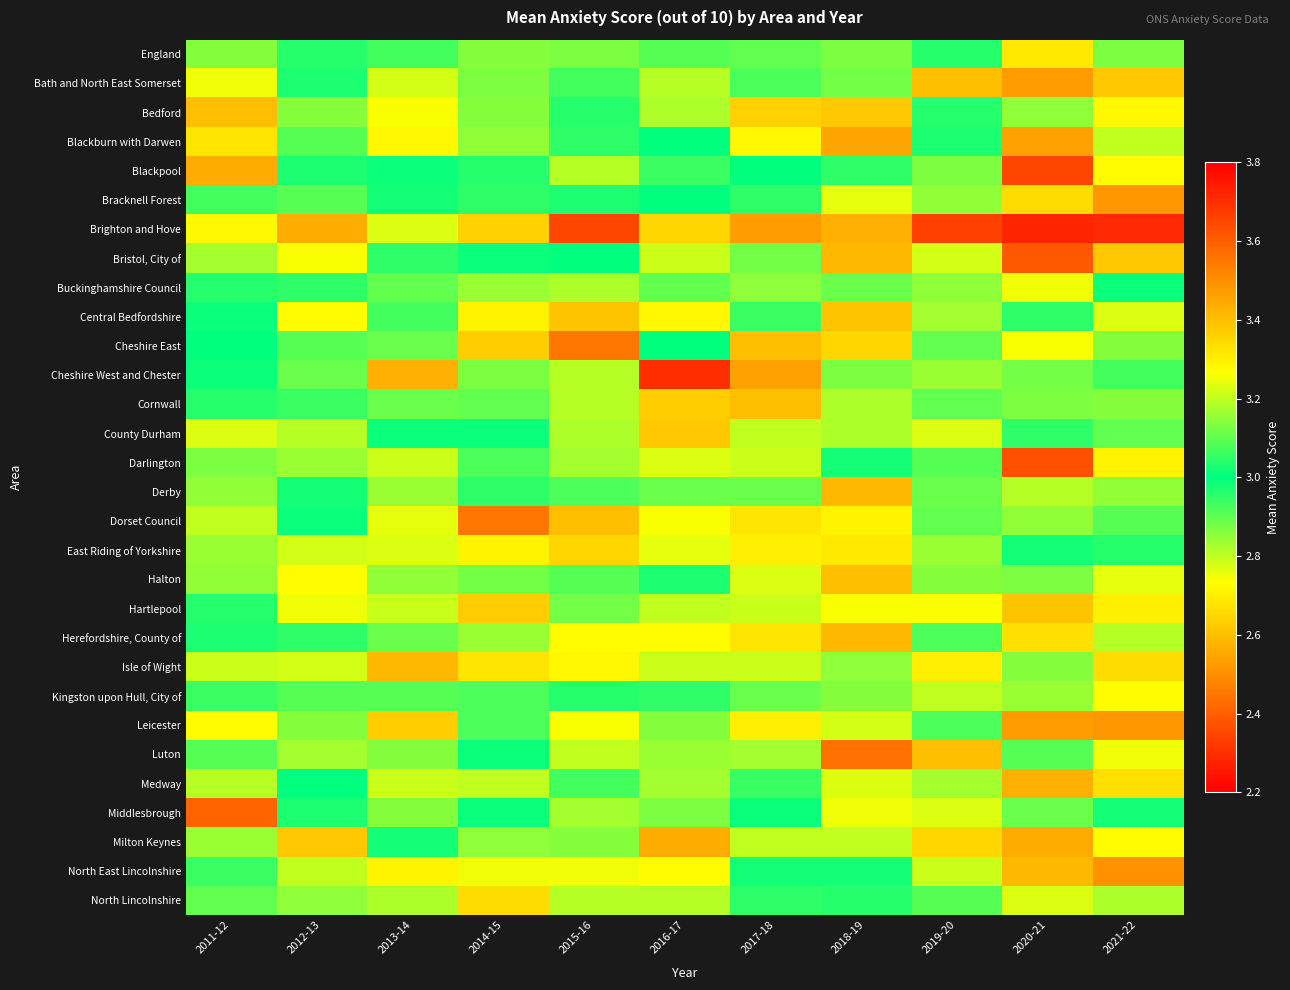

Reading right to left, transcribe all the data shown in this chart.

England: 2021-22=3.1	2020-21=3.3	2019-20=3.0	2018-19=2.9	2017-18=2.9	2016-17=2.9	2015-16=2.9	2014-15=2.9	2013-14=2.9	2012-13=3.0	2011-12=3.1
Bath and North East Somerset: 2021-22=3.4	2020-21=3.5	2019-20=3.4	2018-19=2.9	2017-18=3.1	2016-17=3.2	2015-16=3.1	2014-15=3.1	2013-14=3.2	2012-13=3.0	2011-12=3.2
Bedford: 2021-22=3.3	2020-21=2.9	2019-20=3.0	2018-19=2.6	2017-18=2.6	2016-17=3.2	2015-16=3.0	2014-15=2.9	2013-14=2.7	2012-13=3.1	2011-12=3.4
Blackburn with Darwen: 2021-22=3.2	2020-21=3.5	2019-20=3.0	2018-19=2.5	2017-18=2.7	2016-17=3.0	2015-16=3.0	2014-15=3.1	2013-14=3.3	2012-13=3.1	2011-12=3.3
Blackpool: 2021-22=3.3	2020-21=3.6	2019-20=3.1	2018-19=3.0	2017-18=3.0	2016-17=3.1	2015-16=2.8	2014-15=3.0	2013-14=3.0	2012-13=3.0	2011-12=3.4
Bracknell Forest: 2021-22=3.5	2020-21=3.3	2019-20=3.1	2018-19=2.8	2017-18=3.0	2016-17=3.0	2015-16=3.0	2014-15=3.0	2013-14=3.0	2012-13=3.1	2011-12=2.9
Brighton and Hove: 2021-22=3.7	2020-21=3.7	2019-20=3.7	2018-19=3.4	2017-18=3.5	2016-17=3.4	2015-16=3.6	2014-15=3.4	2013-14=3.2	2012-13=3.4	2011-12=3.3
Bristol, City of: 2021-22=3.4	2020-21=3.6	2019-20=3.2	2018-19=3.4	2017-18=3.1	2016-17=3.2	2015-16=3.0	2014-15=3.0	2013-14=3.0	2012-13=3.3	2011-12=3.2
Buckinghamshire Council: 2021-22=3.0	2020-21=3.2	2019-20=2.9	2018-19=2.9	2017-18=2.9	2016-17=2.9	2015-16=2.8	2014-15=3.2	2013-14=2.9	2012-13=3.0	2011-12=3.0
Central Bedfordshire: 2021-22=2.8	2020-21=3.0	2019-20=2.8	2018-19=2.6	2017-18=3.1	2016-17=2.7	2015-16=2.6	2014-15=2.7	2013-14=3.1	2012-13=2.7	2011-12=3.0
Cheshire East: 2021-22=3.1	2020-21=3.3	2019-20=3.1	2018-19=2.6	2017-18=2.6	2016-17=3.0	2015-16=2.5	2014-15=2.6	2013-14=2.9	2012-13=2.9	2011-12=3.0
Cheshire West and Chester: 2021-22=2.9	2020-21=3.1	2019-20=2.8	2018-19=2.9	2017-18=2.5	2016-17=2.3	2015-16=2.8	2014-15=2.9	2013-14=2.6	2012-13=2.9	2011-12=3.0
Cornwall: 2021-22=3.1	2020-21=3.1	2019-20=2.9	2018-19=2.8	2017-18=2.6	2016-17=2.6	2015-16=2.8	2014-15=2.9	2013-14=2.9	2012-13=2.9	2011-12=3.0
County Durham: 2021-22=2.9	2020-21=3.0	2019-20=3.2	2018-19=2.8	2017-18=2.8	2016-17=2.6	2015-16=3.2	2014-15=3.0	2013-14=3.0	2012-13=3.2	2011-12=3.2
Darlington: 2021-22=3.3	2020-21=3.6	2019-20=3.1	2018-19=3.0	2017-18=2.8	2016-17=2.8	2015-16=2.8	2014-15=2.9	2013-14=2.8	2012-13=2.8	2011-12=2.9
Derby: 2021-22=3.1	2020-21=3.2	2019-20=2.9	2018-19=2.6	2017-18=2.9	2016-17=2.9	2015-16=2.9	2014-15=3.0	2013-14=3.2	2012-13=3.0	2011-12=3.1
Dorset Council: 2021-22=2.9	2020-21=3.1	2019-20=3.1	2018-19=2.7	2017-18=2.7	2016-17=2.7	2015-16=2.6	2014-15=2.5	2013-14=2.8	2012-13=3.0	2011-12=2.8
East Riding of Yorkshire: 2021-22=3.0	2020-21=3.0	2019-20=2.8	2018-19=2.7	2017-18=2.7	2016-17=2.8	2015-16=2.6	2014-15=2.7	2013-14=2.8	2012-13=2.8	2011-12=2.8
Halton: 2021-22=3.2	2020-21=3.1	2019-20=2.9	2018-19=2.6	2017-18=2.8	2016-17=3.0	2015-16=2.9	2014-15=2.9	2013-14=3.1	2012-13=3.3	2011-12=3.1
Hartlepool: 2021-22=3.3	2020-21=3.4	2019-20=3.3	2018-19=2.7	2017-18=2.8	2016-17=2.8	2015-16=2.9	2014-15=2.6	2013-14=2.8	2012-13=2.8	2011-12=3.0
Herefordshire, County of: 2021-22=3.2	2020-21=3.3	2019-20=3.1	2018-19=2.6	2017-18=2.7	2016-17=2.7	2015-16=2.7	2014-15=2.8	2013-14=2.9	2012-13=3.0	2011-12=3.0
Isle of Wight: 2021-22=3.3	2020-21=3.1	2019-20=3.3	2018-19=2.9	2017-18=2.8	2016-17=2.8	2015-16=2.7	2014-15=2.7	2013-14=2.6	2012-13=2.8	2011-12=2.8
Kingston upon Hull, City of: 2021-22=3.3	2020-21=3.2	2019-20=3.2	2018-19=2.9	2017-18=2.9	2016-17=3.0	2015-16=3.0	2014-15=2.9	2013-14=2.9	2012-13=3.1	2011-12=2.9
Leicester: 2021-22=3.5	2020-21=3.5	2019-20=2.9	2018-19=2.8	2017-18=3.3	2016-17=3.1	2015-16=3.3	2014-15=3.1	2013-14=3.4	2012-13=3.1	2011-12=3.3
Luton: 2021-22=2.8	2020-21=2.9	2019-20=2.6	2018-19=2.4	2017-18=2.8	2016-17=2.8	2015-16=2.8	2014-15=3.0	2013-14=3.1	2012-13=2.8	2011-12=3.1
Medway: 2021-22=3.3	2020-21=3.4	2019-20=3.2	2018-19=3.2	2017-18=3.1	2016-17=3.2	2015-16=2.9	2014-15=2.8	2013-14=2.8	2012-13=3.0	2011-12=3.2
Middlesbrough: 2021-22=3.0	2020-21=3.1	2019-20=2.8	2018-19=2.8	2017-18=3.0	2016-17=2.9	2015-16=2.8	2014-15=3.0	2013-14=3.1	2012-13=3.0	2011-12=3.6
Milton Keynes: 2021-22=3.3	2020-21=3.4	2019-20=3.4	2018-19=2.8	2017-18=2.8	2016-17=2.6	2015-16=2.9	2014-15=2.9	2013-14=3.0	2012-13=3.4	2011-12=3.2
North East Lincolnshire: 2021-22=3.5	2020-21=3.4	2019-20=2.8	2018-19=3.0	2017-18=3.0	2016-17=2.7	2015-16=2.8	2014-15=2.8	2013-14=2.7	2012-13=3.2	2011-12=3.1
North Lincolnshire: 2021-22=2.8	2020-21=3.2	2019-20=3.1	2018-19=3.0	2017-18=3.0	2016-17=2.8	2015-16=2.8	2014-15=2.7	2013-14=2.8	2012-13=2.9	2011-12=3.1